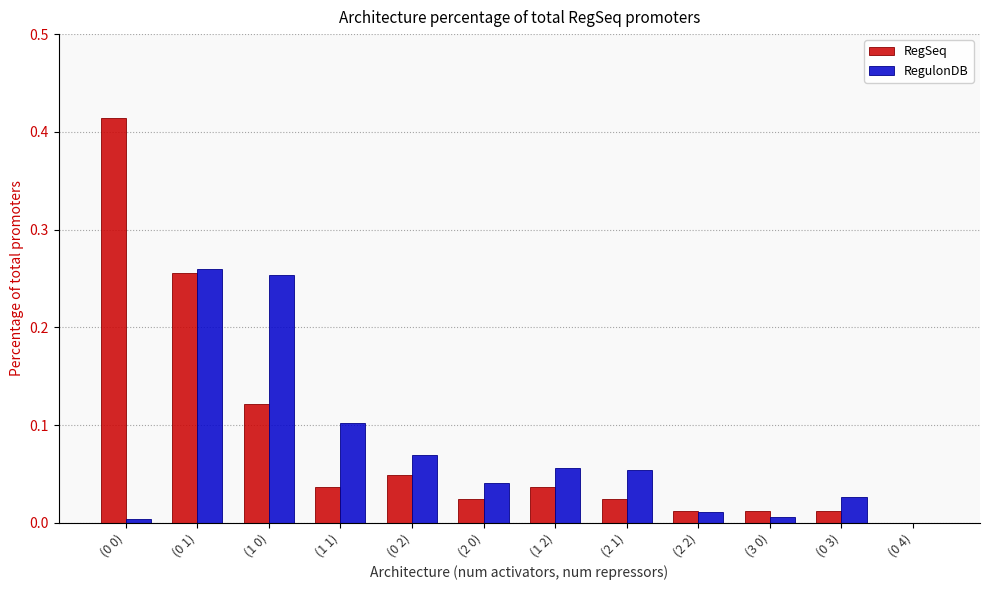

Is the value of RegSeq at (0 3) greater than the value of RegulonDB at (1 0)?

No